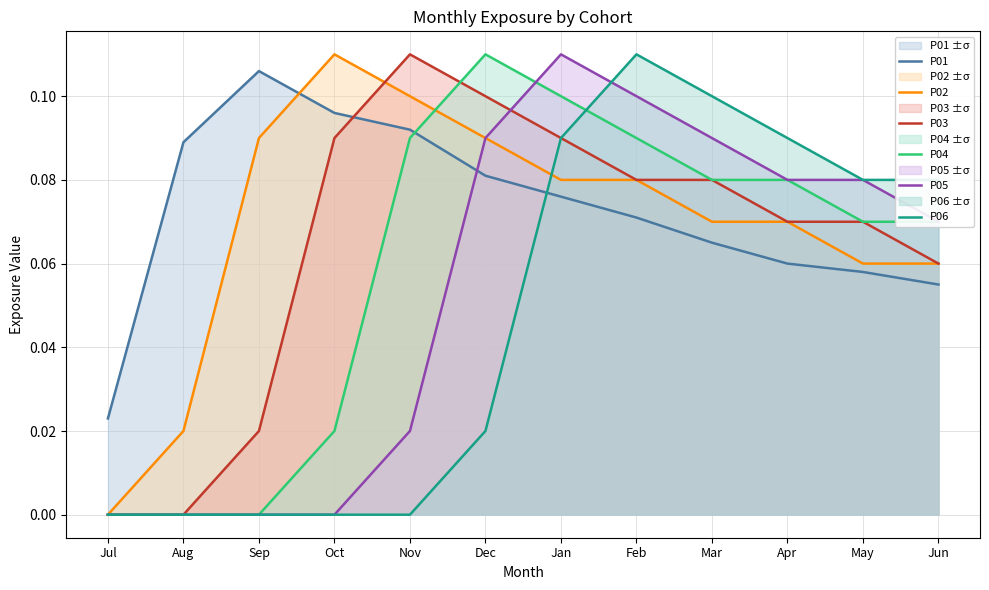

What is the label of the 9th point from the left?

Mar